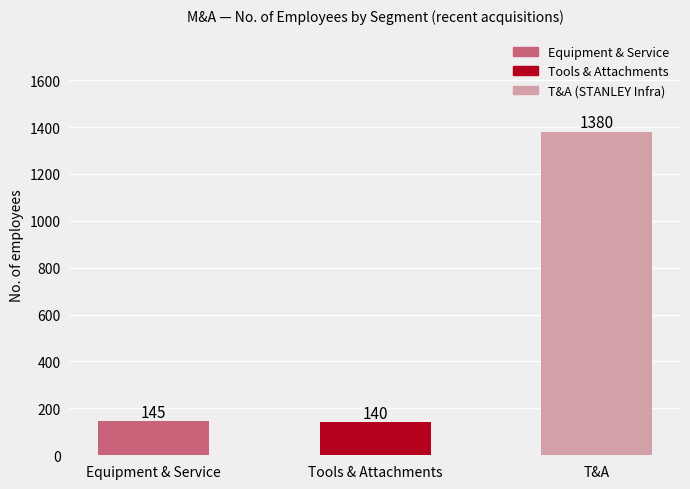

What is the label of the 3rd bar from the right?

Equipment & Service